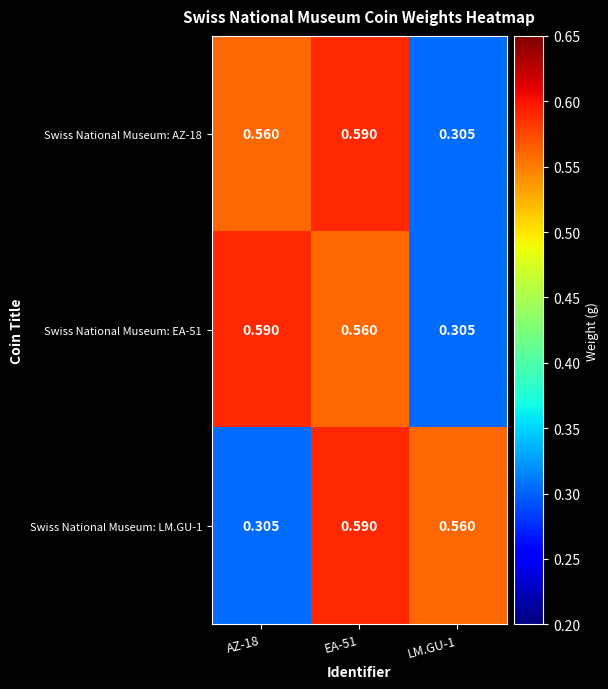

Which series changed the most between EA-51 and LM.GU-1?

Swiss National Museum: AZ-18